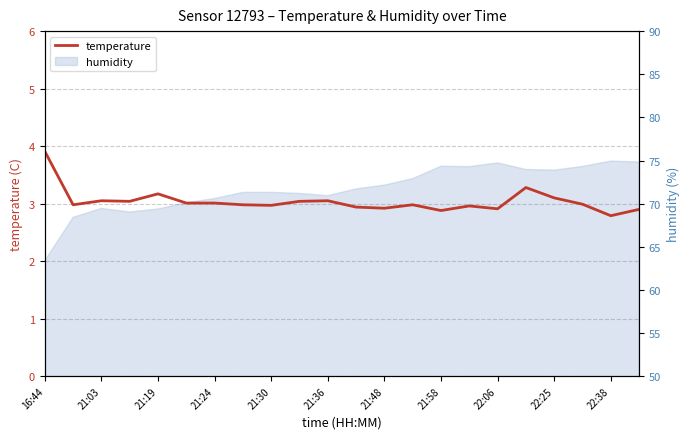

Between 17 and 21:24, which is larger?

17